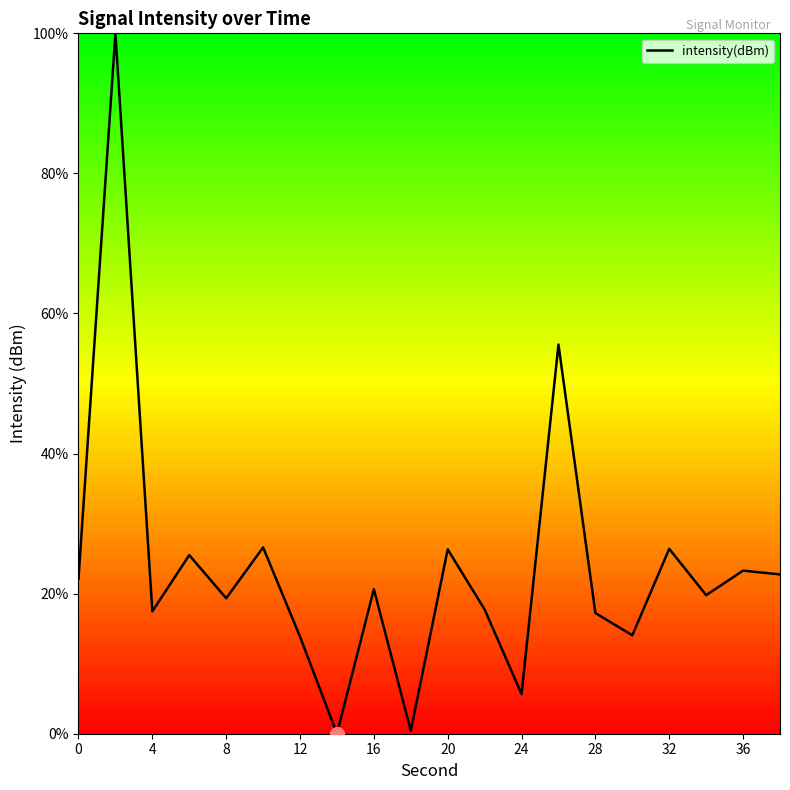

What is the maximum value shown in the chart?

100.0